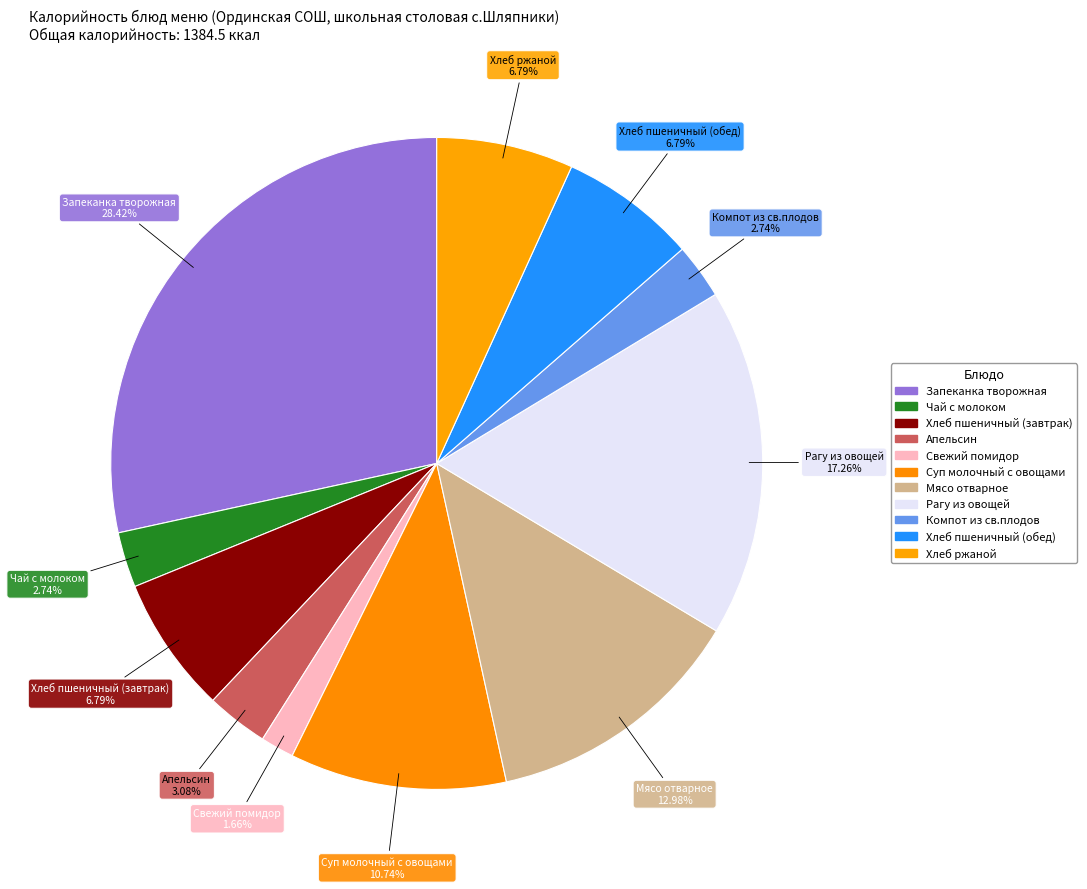

Rank the categories by value from highest to lowest.

Запеканка творожная, Рагу из овощей, Мясо отварное, Суп молочный с овощами, Хлеб пшеничный (завтрак), Хлеб пшеничный (обед), Хлеб ржаной, Апельсин, Чай с молоком, Компот из св.плодов, Свежий помидор